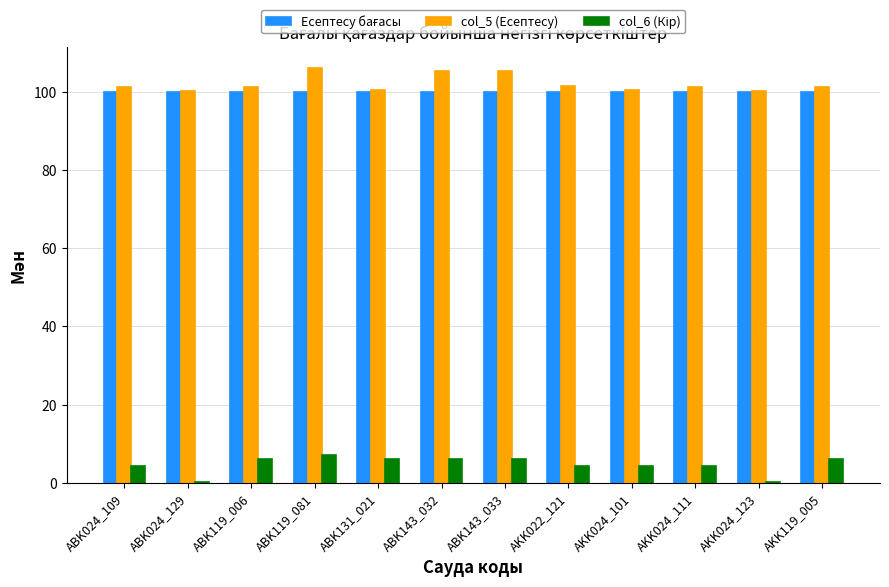

What is the label of the 2nd bar from the right?

AKK024_123